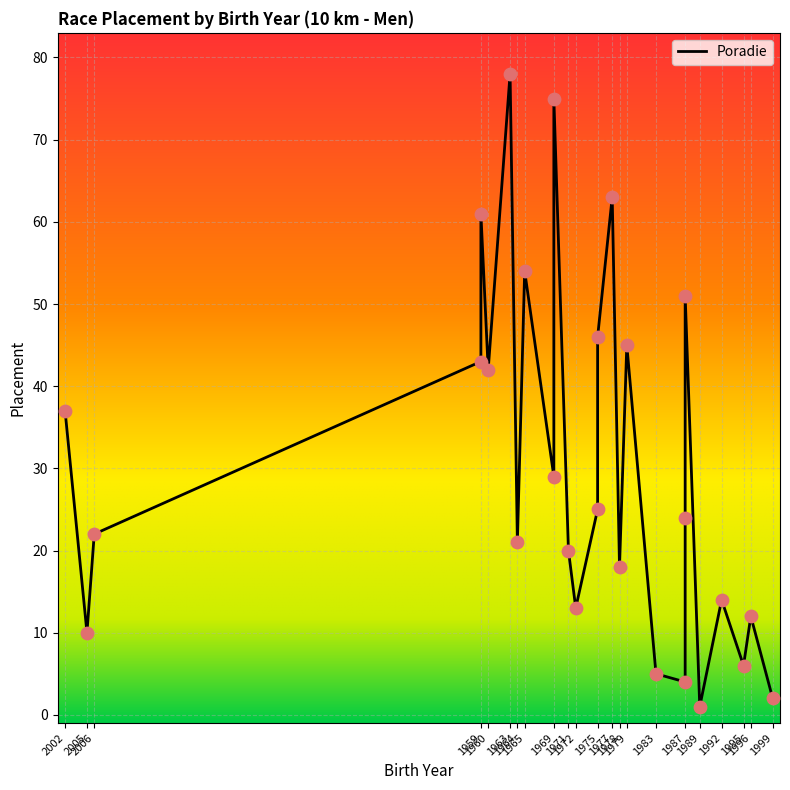

What is the change in value from 71 to 75?

+5